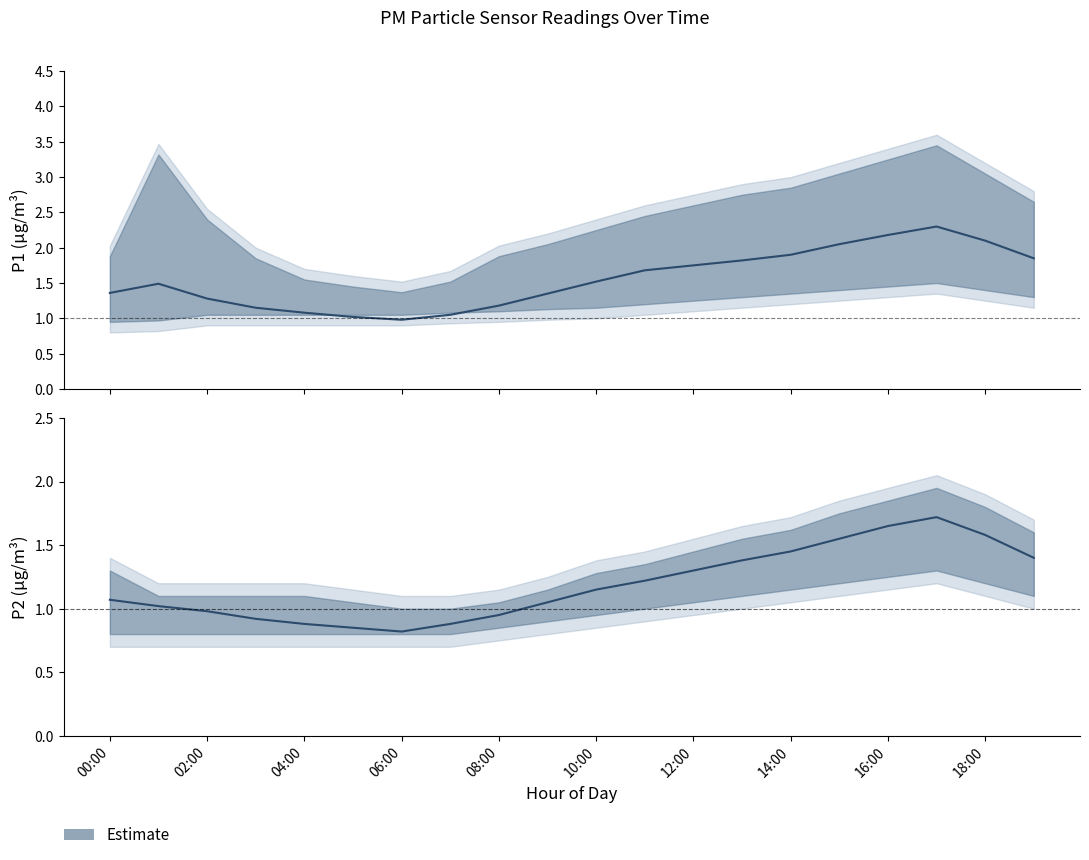

What is the value of the P1_lower point at the 8th from the left?

0.9